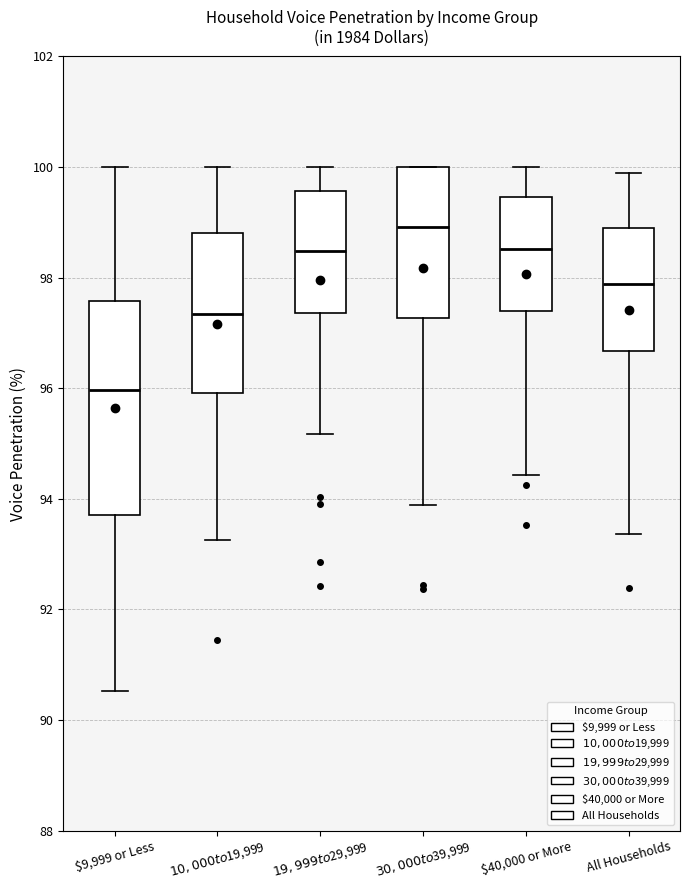

Where does the upper whisker of the box for $10,000 to $19,999 end on the y-axis? The values are not printed on the chart, so give them approximately, as read against the axis.

100.0